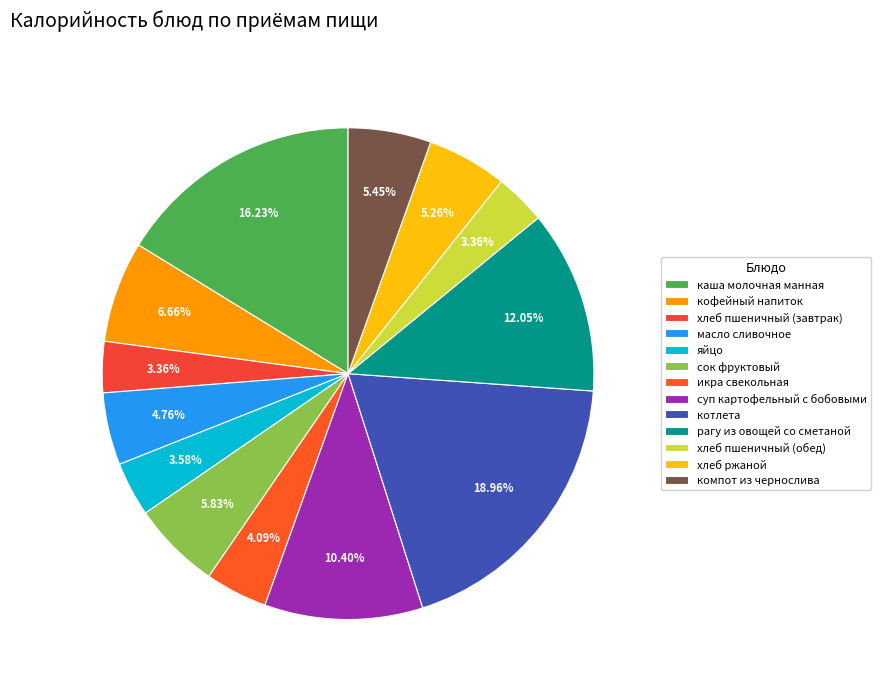

How many segments does this pie chart have?

13